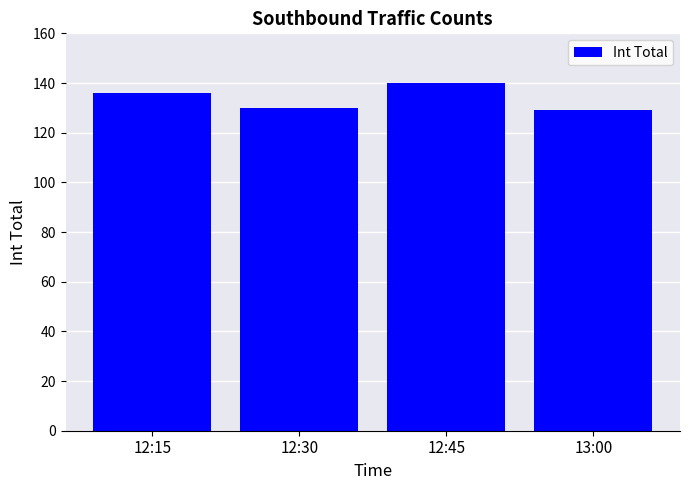

What is the difference between the second highest and second lowest values?

6